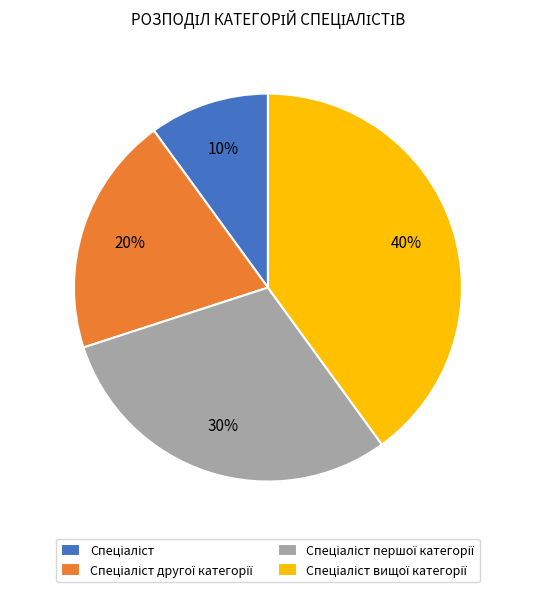

To the nearest percent, what is the average slice percentage?

25%